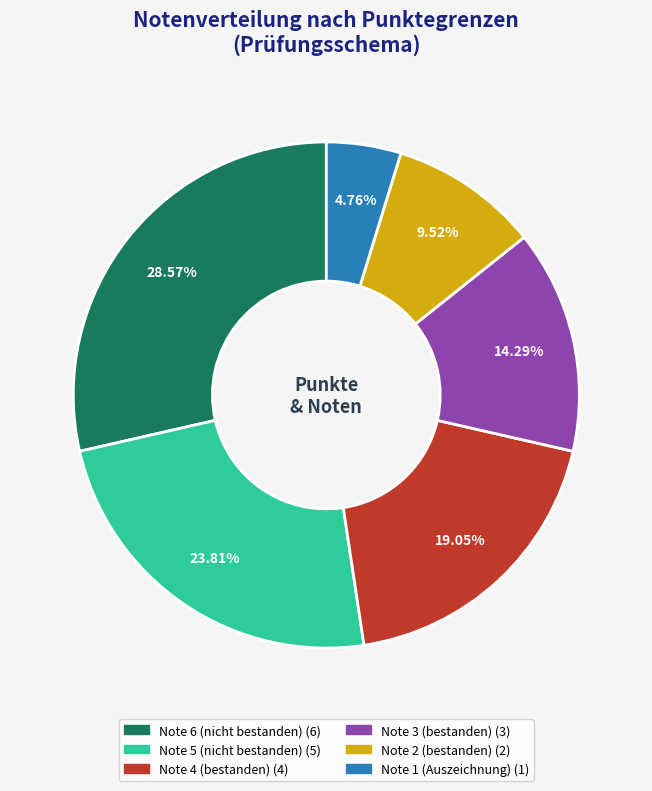

Is there any slice that represents more than half of the pie?

No